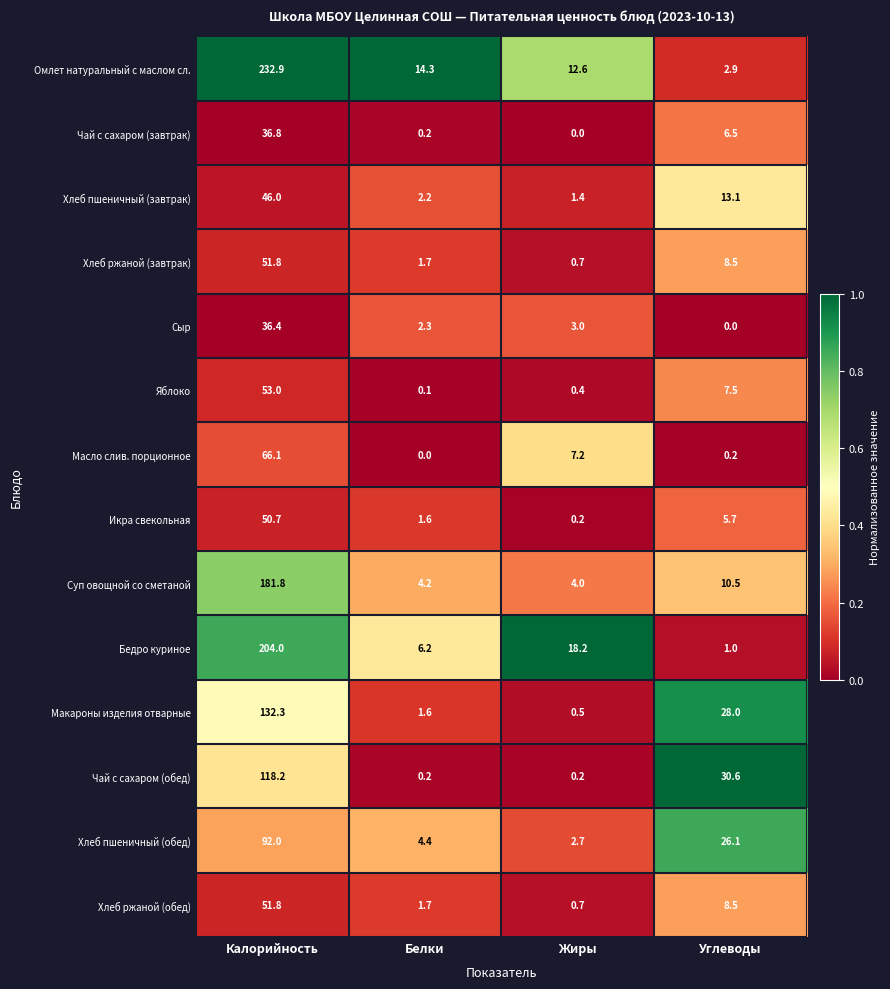

Which label corresponds to the largest value in the chart?

Калорийность